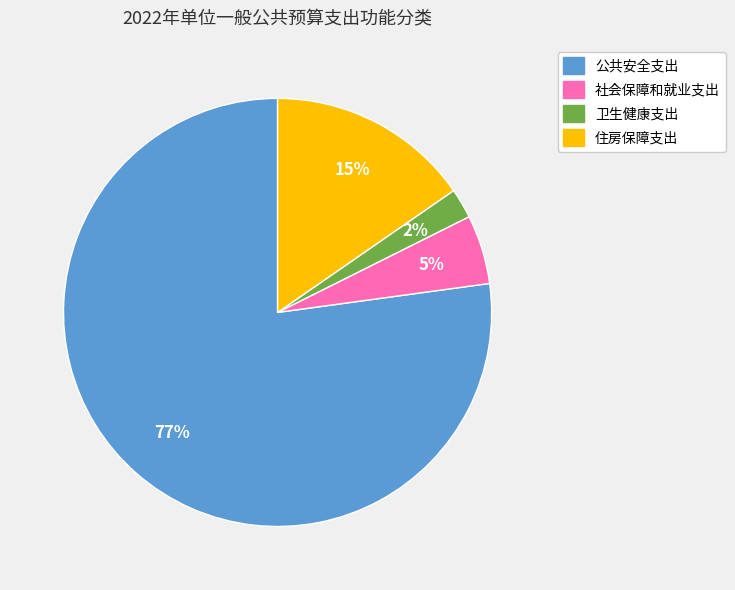

To the nearest percent, what portion does 社会保障和就业支出 represent?

5%